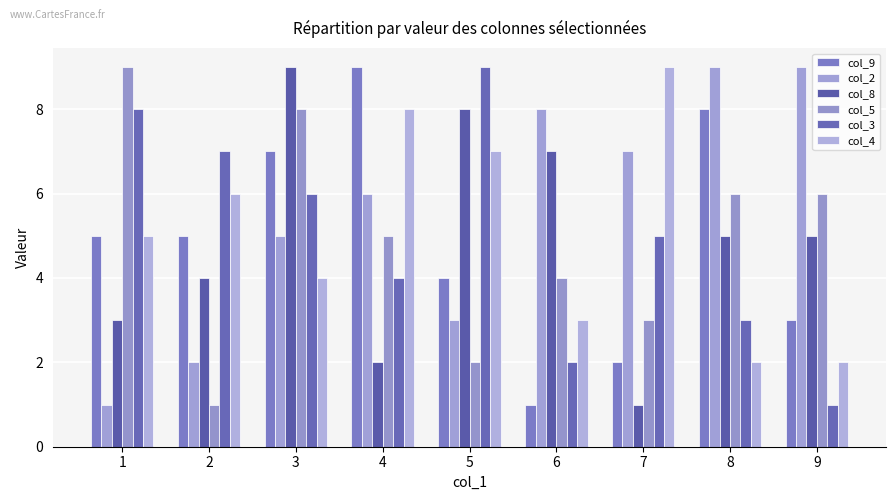

What is the difference between the col_3 values at 4 and 6?

2